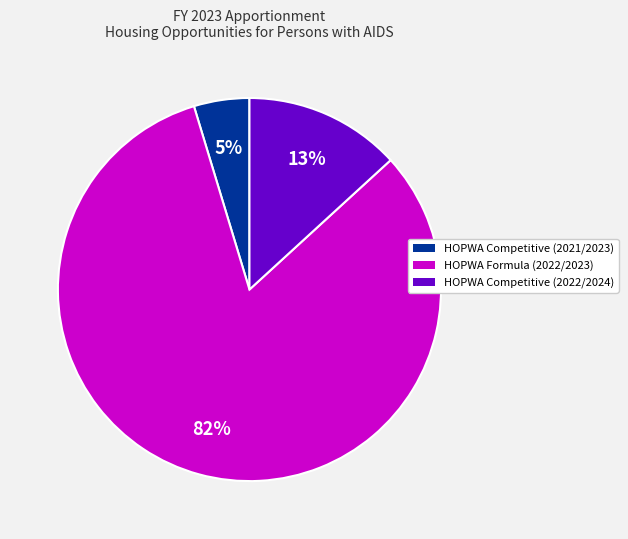

Is there any slice that represents more than half of the pie?

Yes